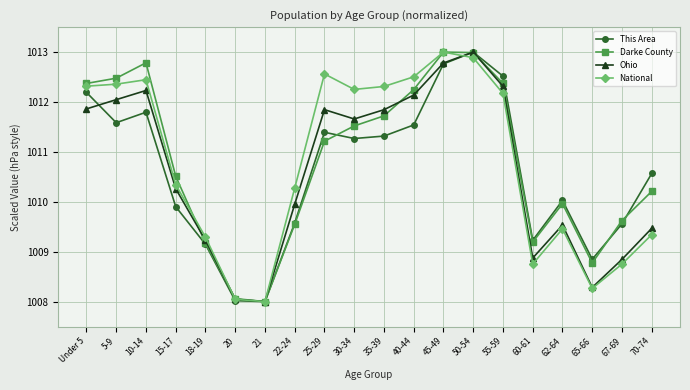

Is this an area chart (filled region under the line)?

No